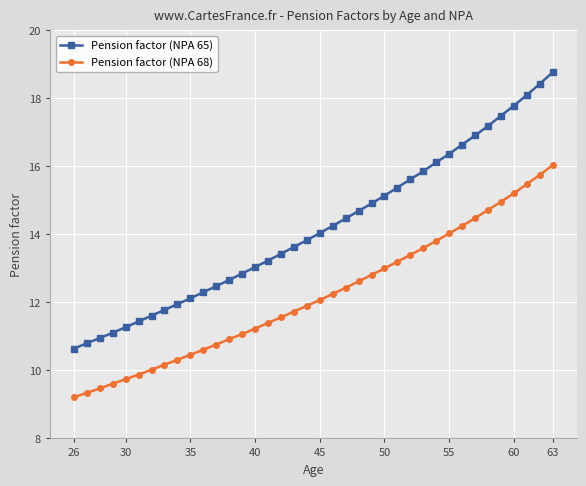

True or false: Pension factor (NPA 68) and Pension factor (NPA 65) intersect in this chart.

False